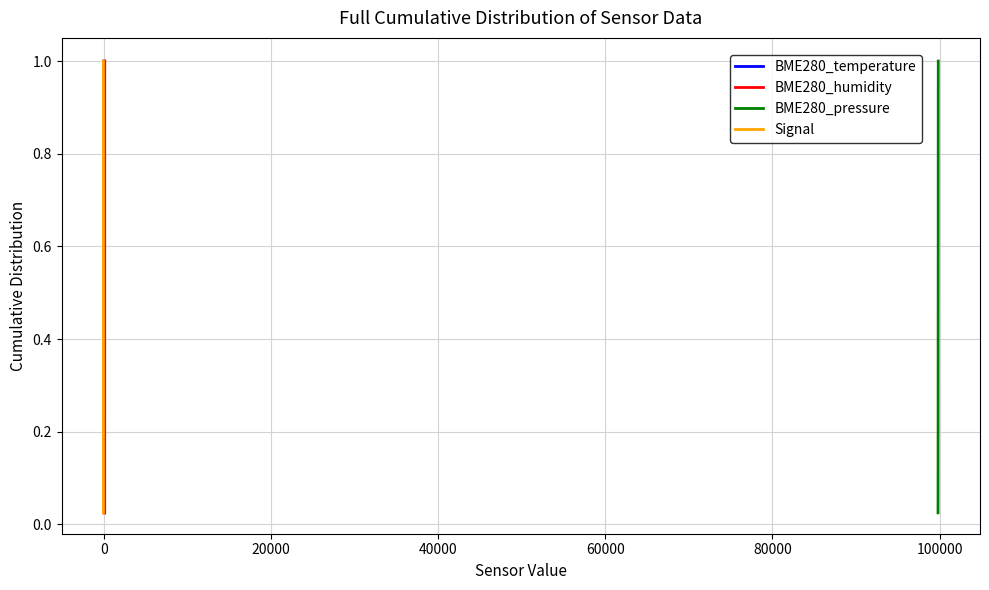

True or false: BME280_pressure and Signal cross at least once.

False